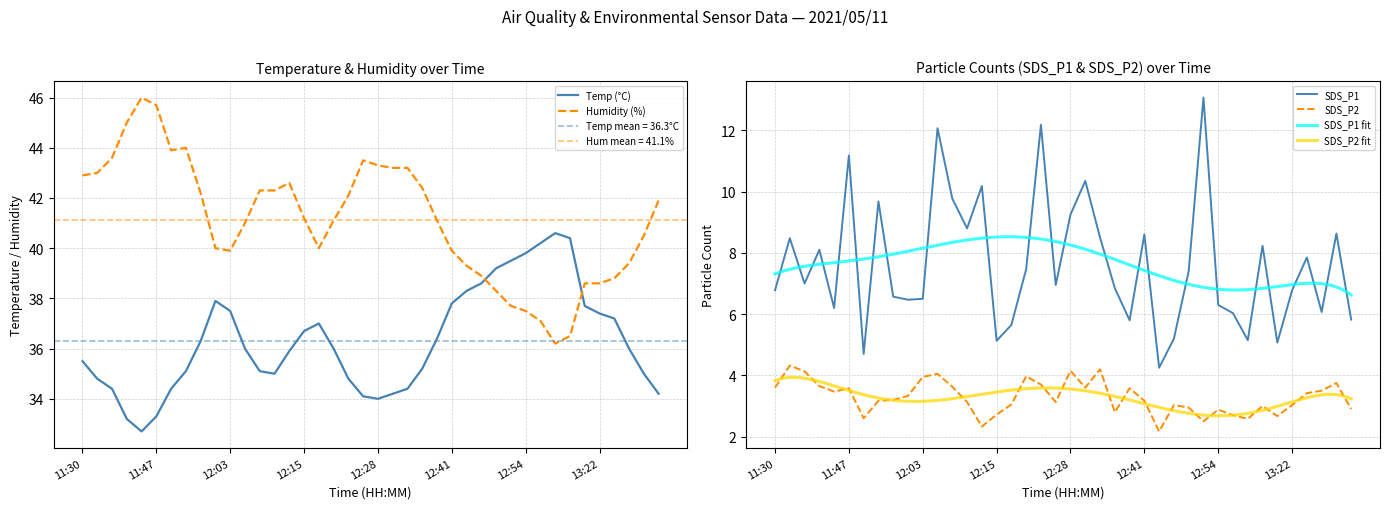

Where is the first local minimum for SDS_P1?

11:35